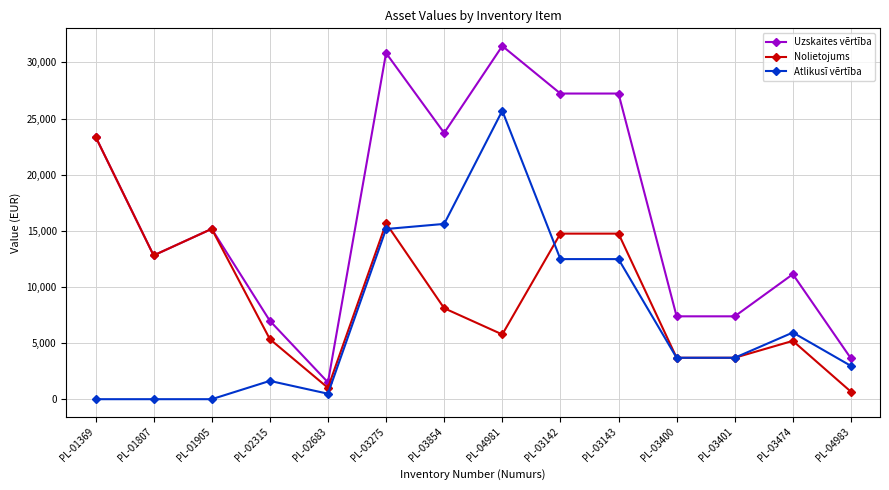

Reading left to right, what are all the values shown in this chart?

Uzskaites vērtība: 23392.0	12805.9	15170.5	6983.0	1500.0	30830.8	23716.0	31460.0	27225.0	27225.0	7381.0	7381.0	11132.0	3630.0
Nolietojums: 23392.0	12805.9	15170.5	5353.5	1012.5	15672.1	8102.8	5767.7	14747.2	14747.2	3690.6	3690.6	5195.1	665.5
Atlikusī vērtība: 0.0	0.0	0.0	1629.5	487.5	15158.7	15613.2	25692.3	12477.8	12477.8	3690.4	3690.4	5936.9	2964.5